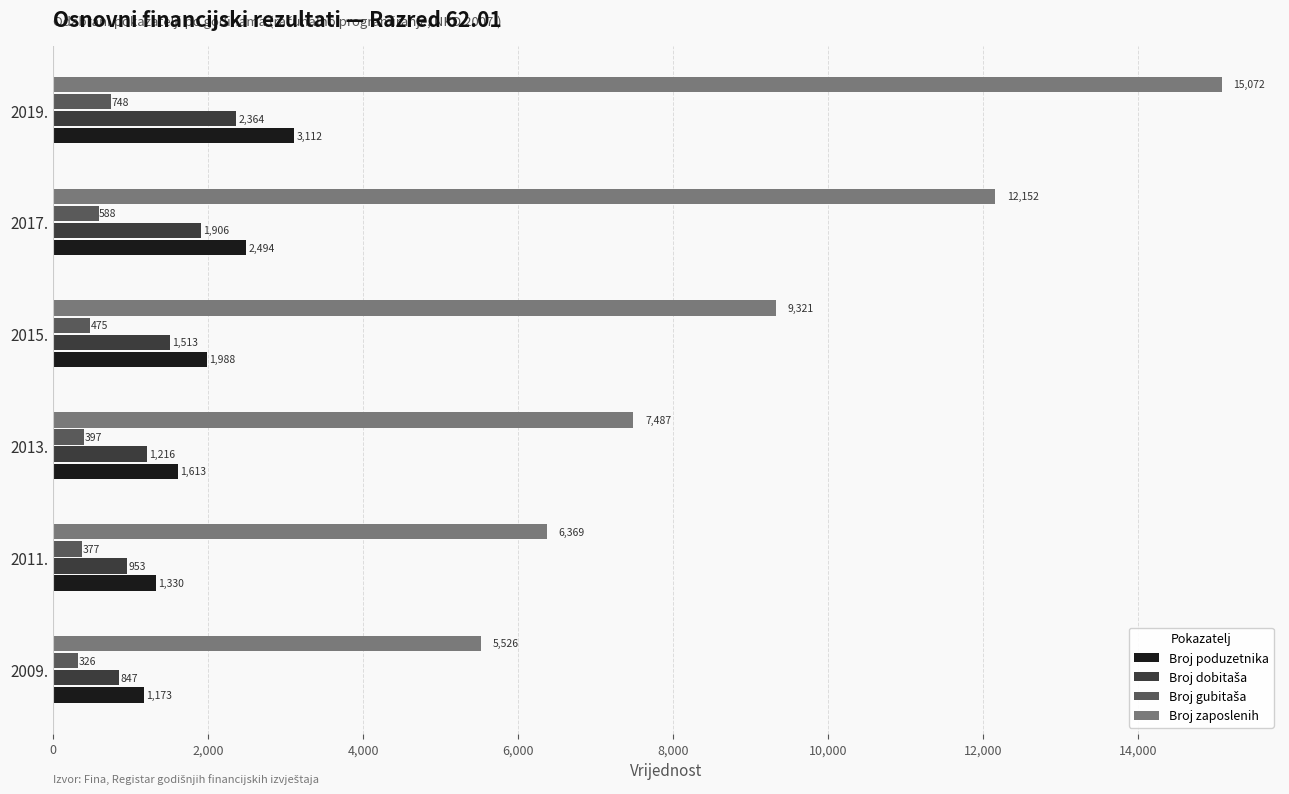

What is the greatest value displayed?

15072